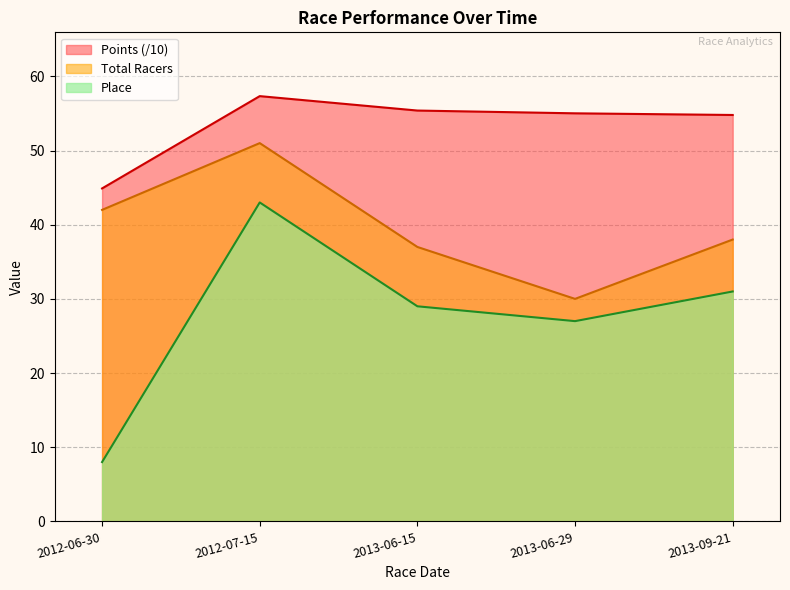

Between 2013-06-15 and 2013-06-29, which is larger?

2013-06-15